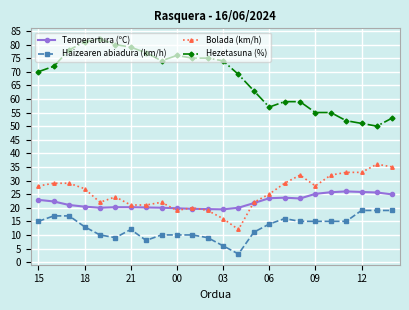

True or false: Hezetasuna (%) has more than 1 points higher than both neighbors.

True